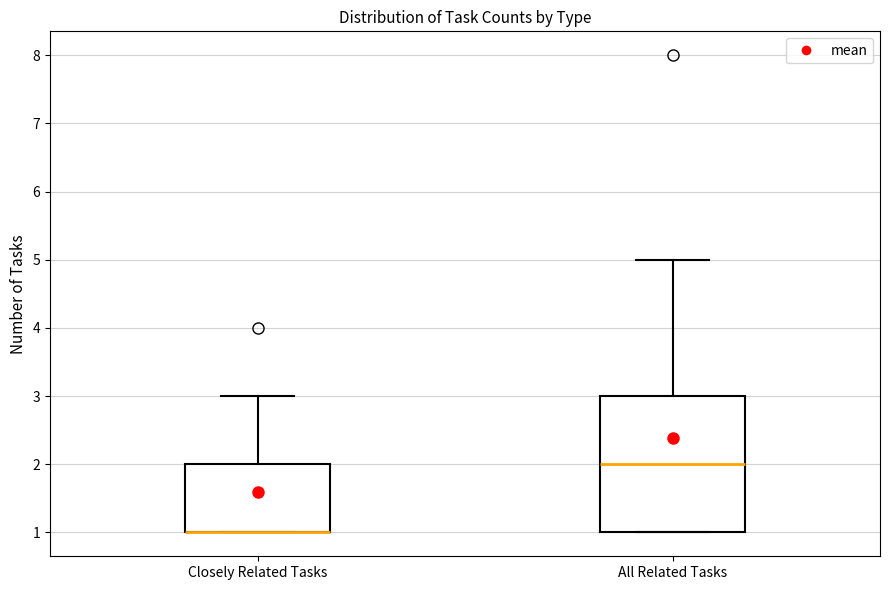

Reading left to right, transcribe this box plot: for each box, give where its median line is, the range the box spans, and where its two whiskers end, as read against the y-axis. The values are not printed on the chart, so give them approximately, as read against the axis.

Closely Related Tasks: median 1 (drawn on the box's lower edge), box 1 to 2, whiskers 1 to 3
All Related Tasks: median 2, box 1 to 3, whiskers 1 to 5